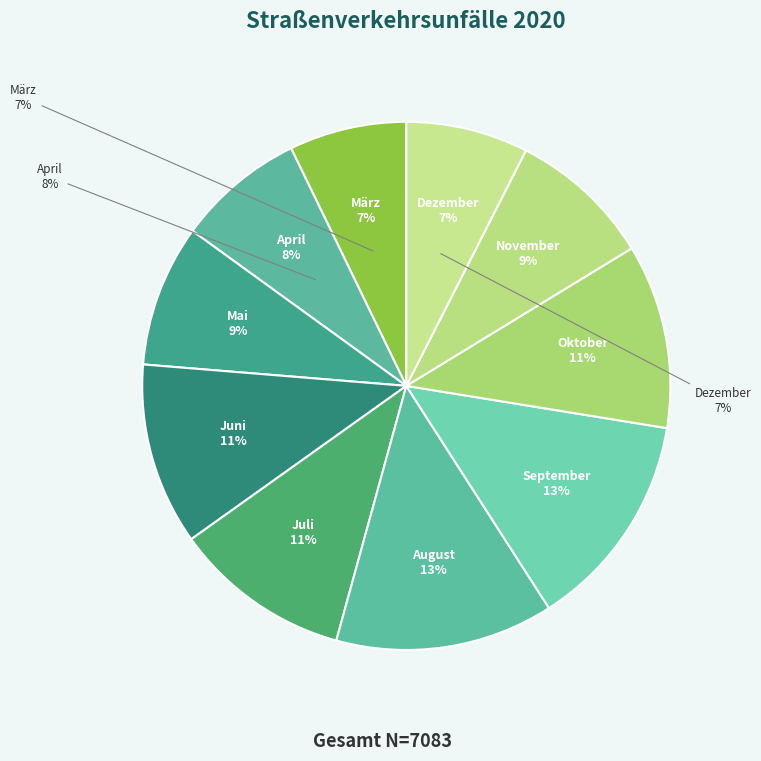

Is there a majority slice in this chart?

No